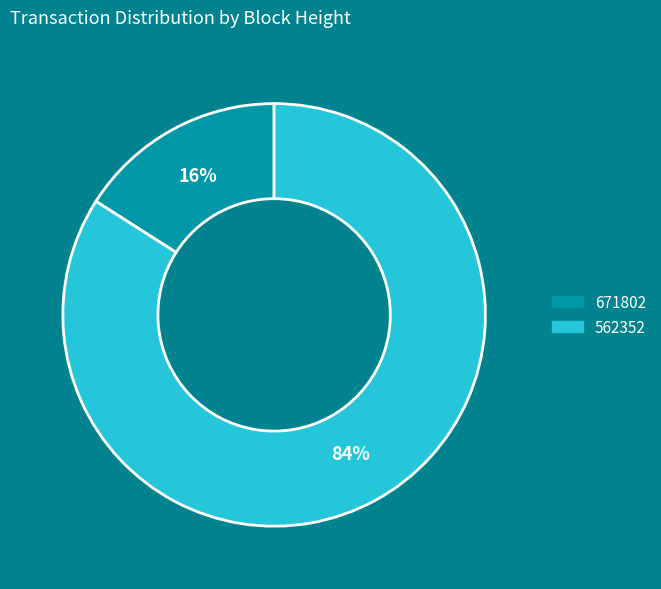

Which slice is the smallest?

671802